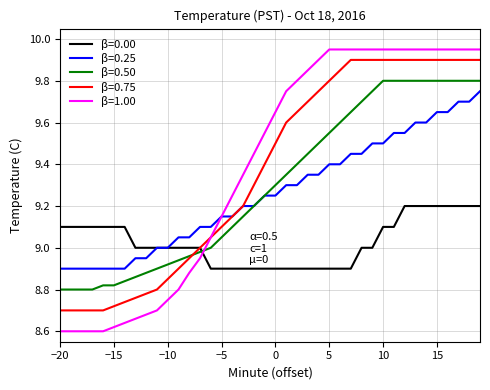

Which series has the largest range (max minus min)?

β=1.00